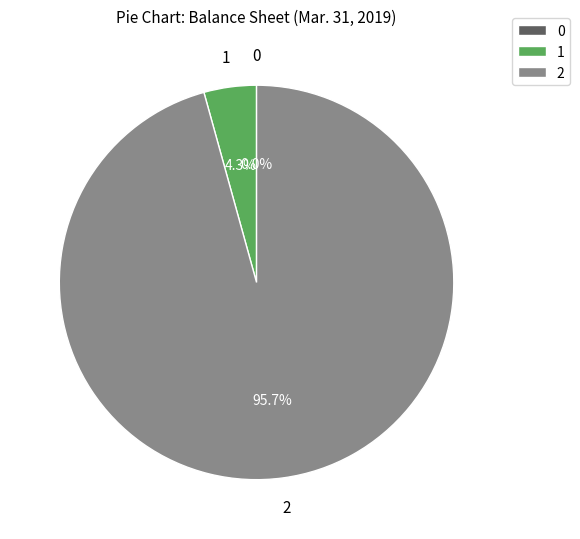

How much of the chart is everything except 1?

95.7%